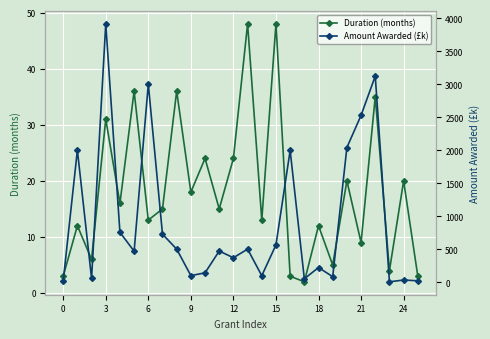

What is the difference between the maximum and minimum values in the Amount Awarded (£k) series?

3910.5